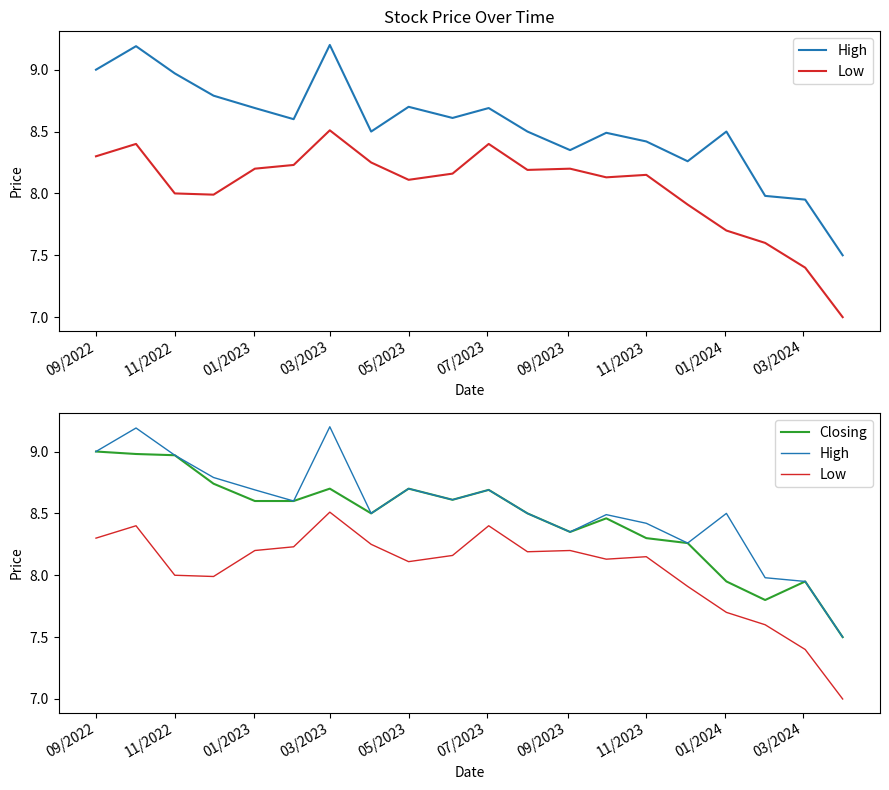

How many interior local valleys does the Closing series have?

4